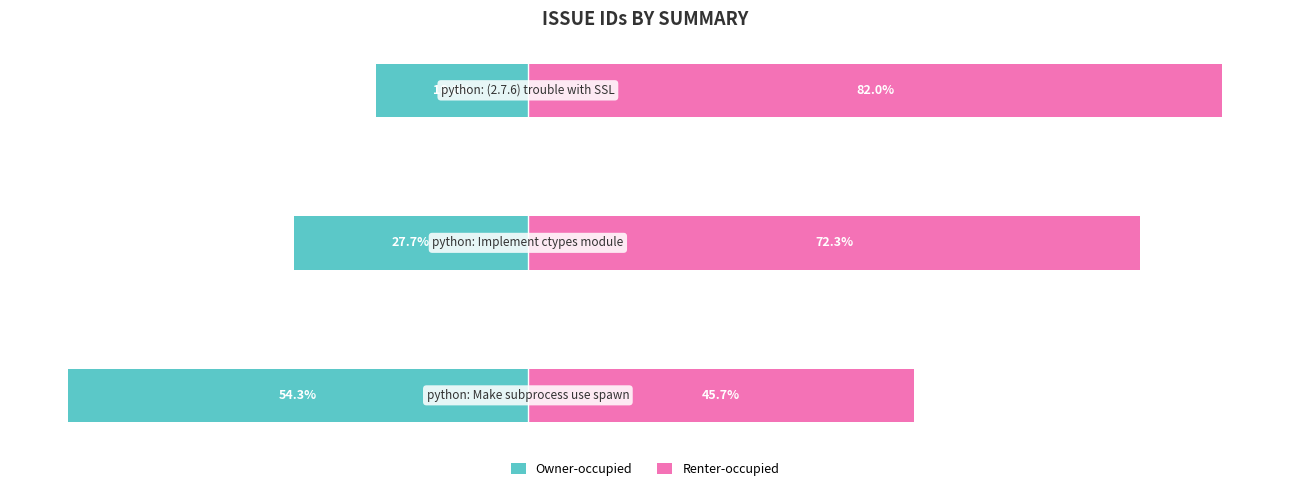

Reading right to left, what are all the values shown in this chart?

Owner-occupied: -18.0	-27.7	-54.3
Renter-occupied: 82.0	72.3	45.7